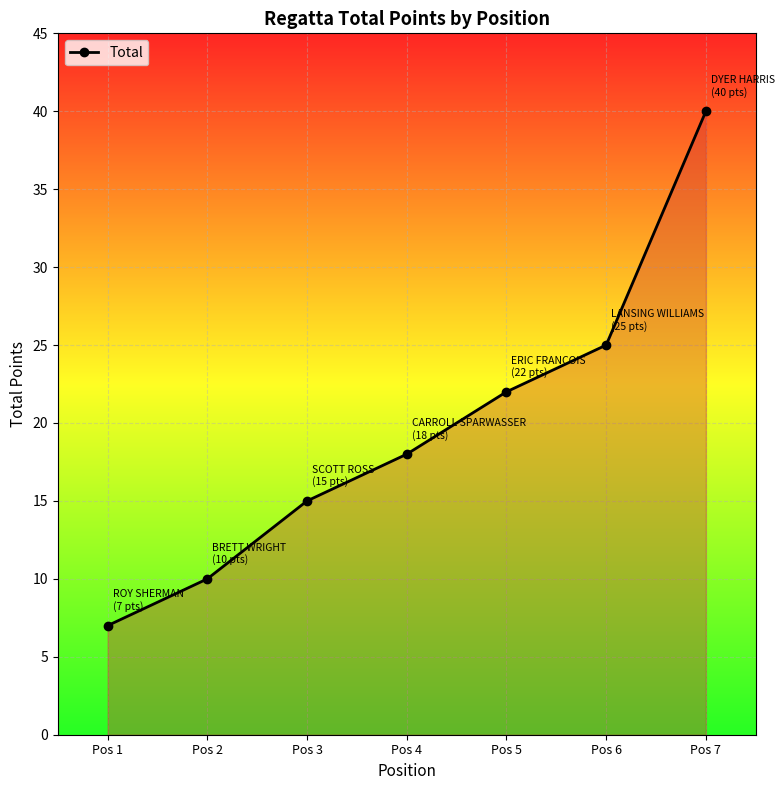

Rank the categories by value from lowest to highest.

Pos 1, Pos 2, Pos 3, Pos 4, Pos 5, Pos 6, Pos 7